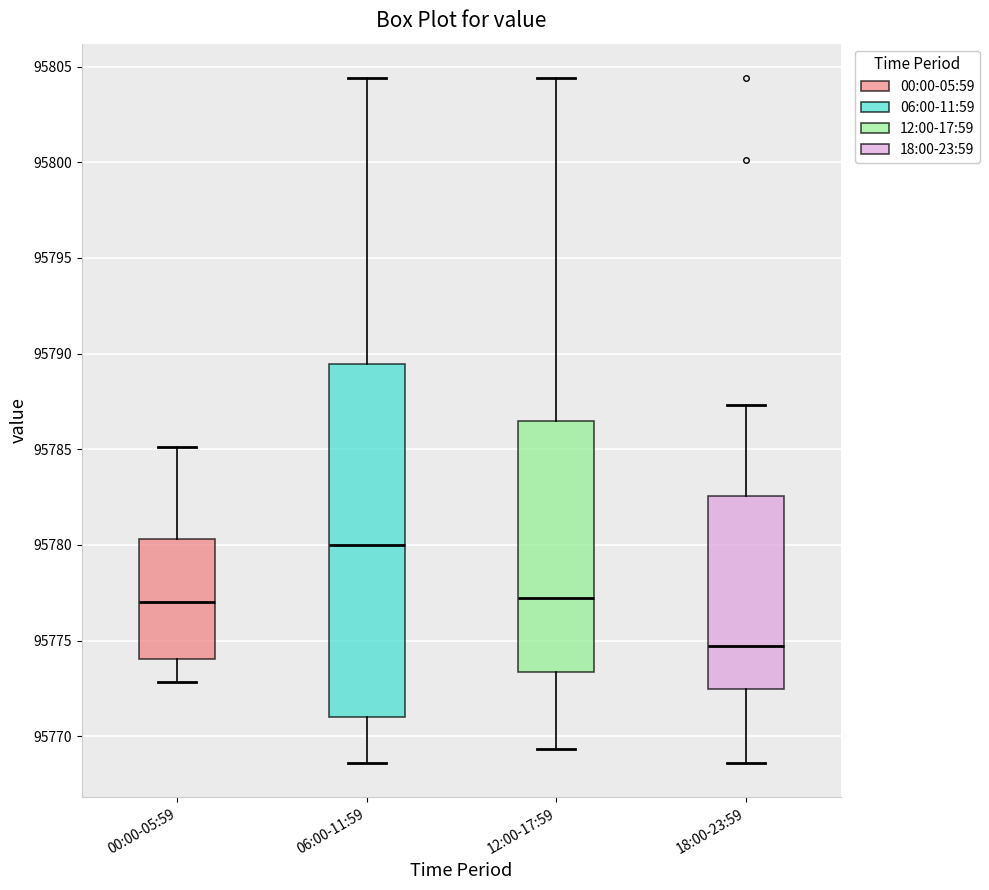

Which box has the highest median line?

06:00-11:59